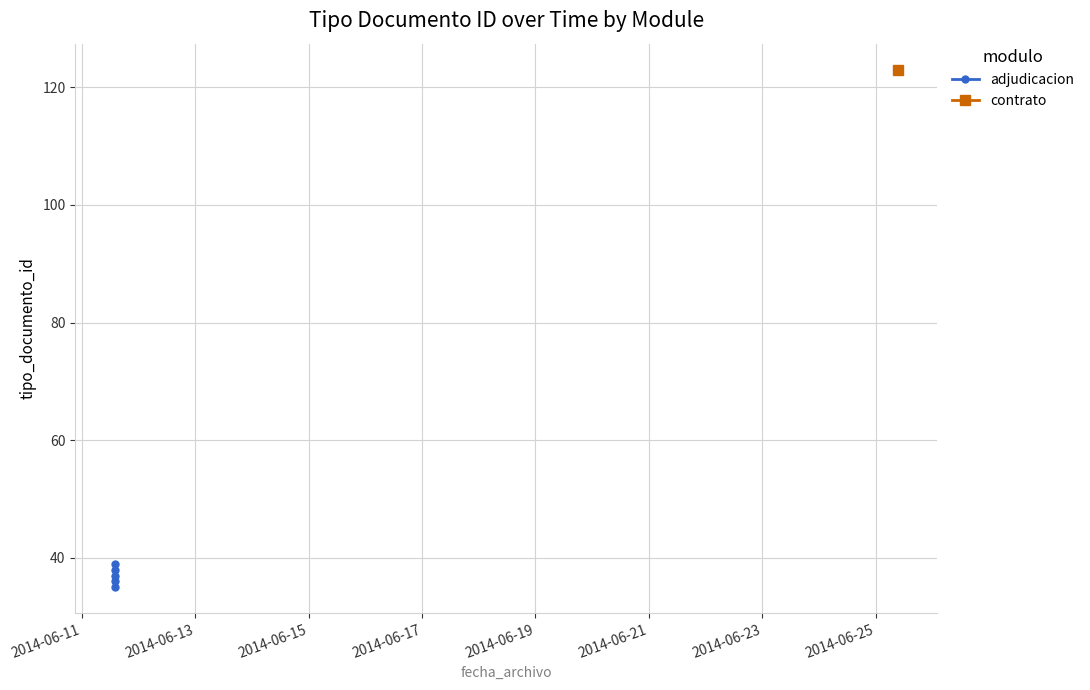

Count the number of values greater than 37.

2